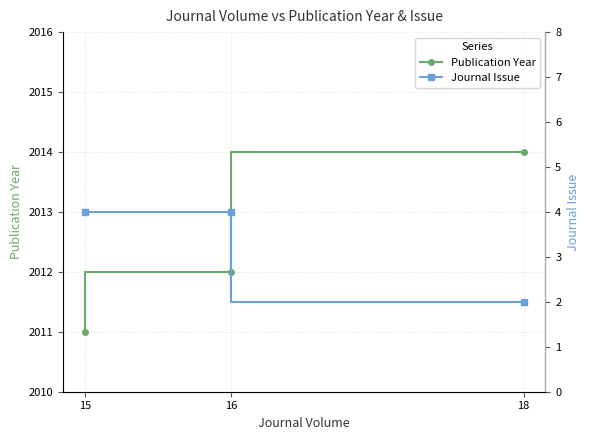

What is the average value of the Journal Issue series?

3